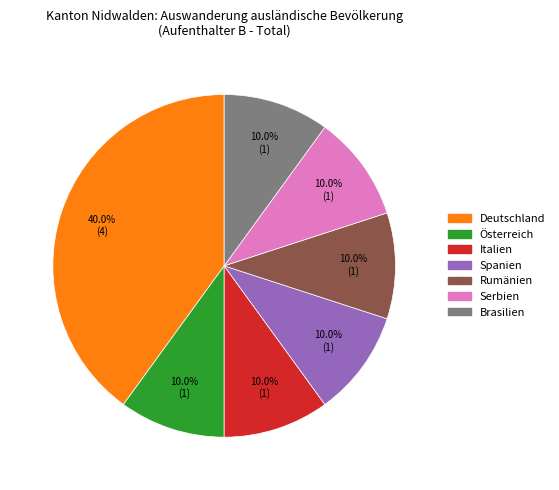

Is there a majority slice in this chart?

No